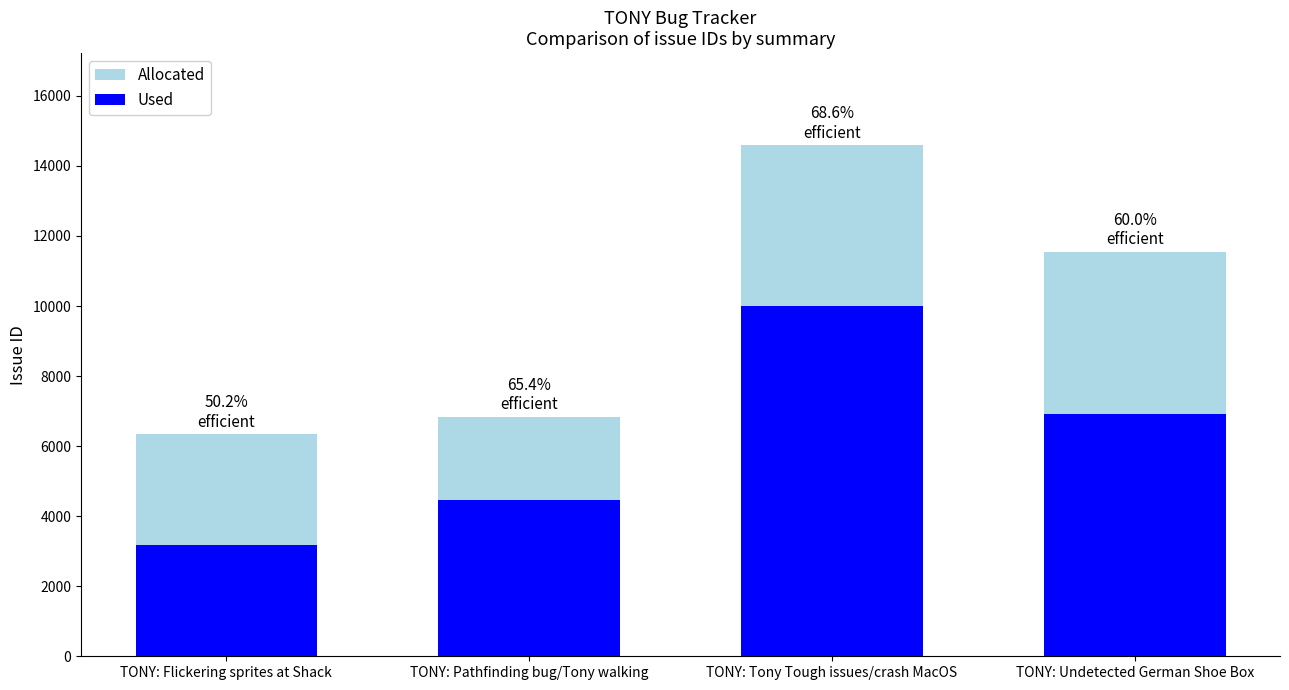

What is the sum of the Used values at TONY: Tony Tough issues/crash MacOS and TONY: Undetected German Shoe Box?

16940